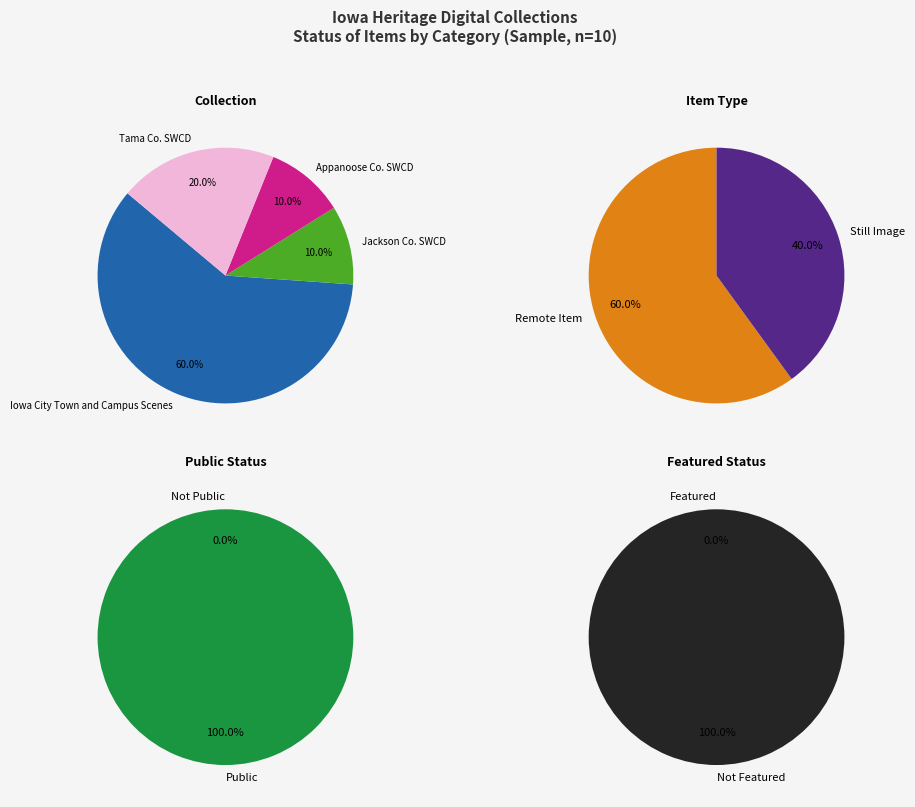

Which has a higher value, Still Image or Tama County Soil and Water Conservation?

Still Image